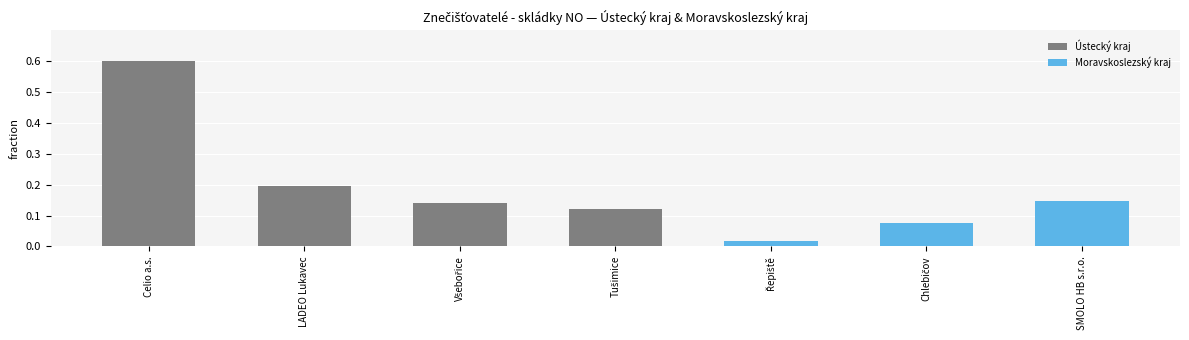

How many data points in Moravskoslezský kraj are above 0?

3